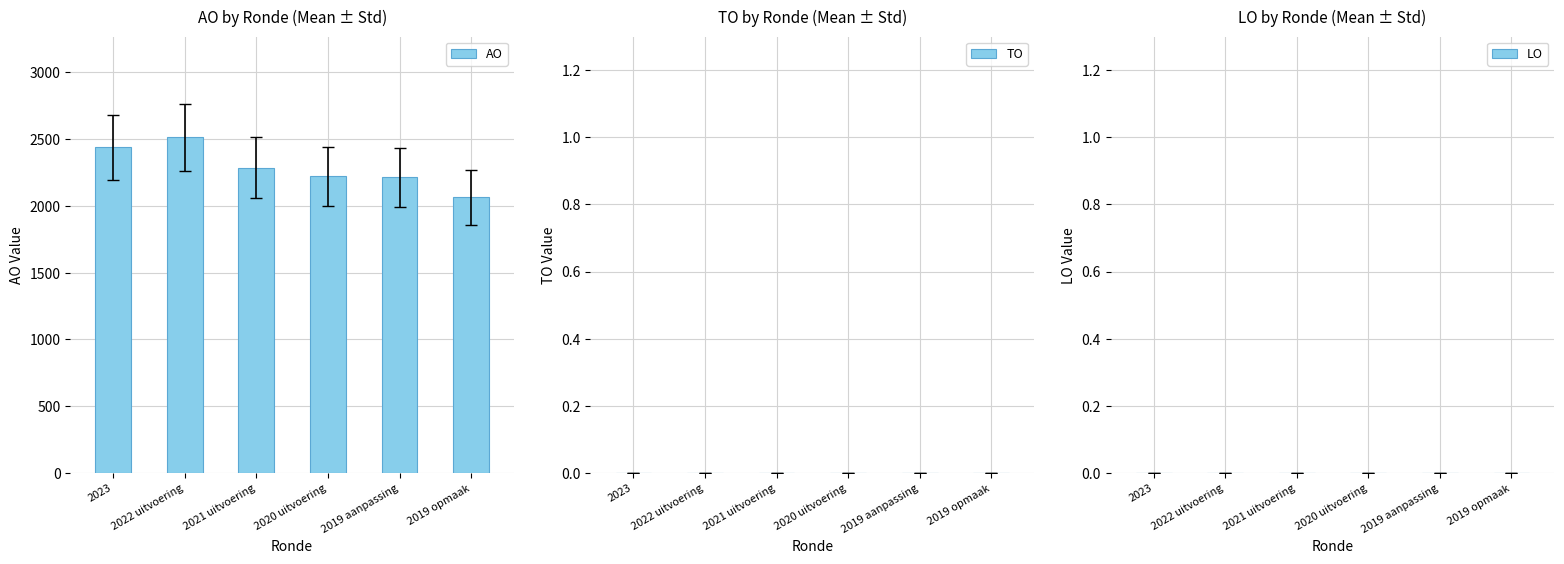

What is the change in value from 2020 uitvoering to 2019 opmaak?

-156